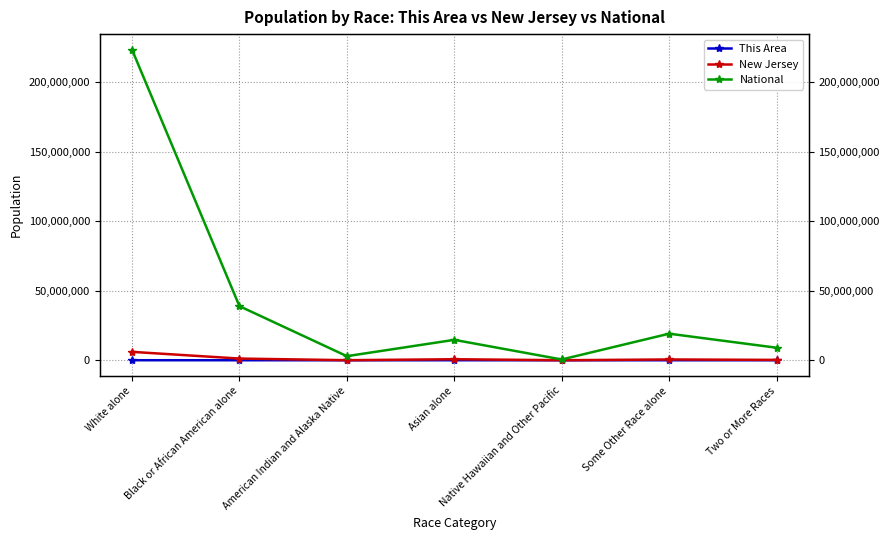

True or false: New Jersey and This Area intersect in this chart.

False